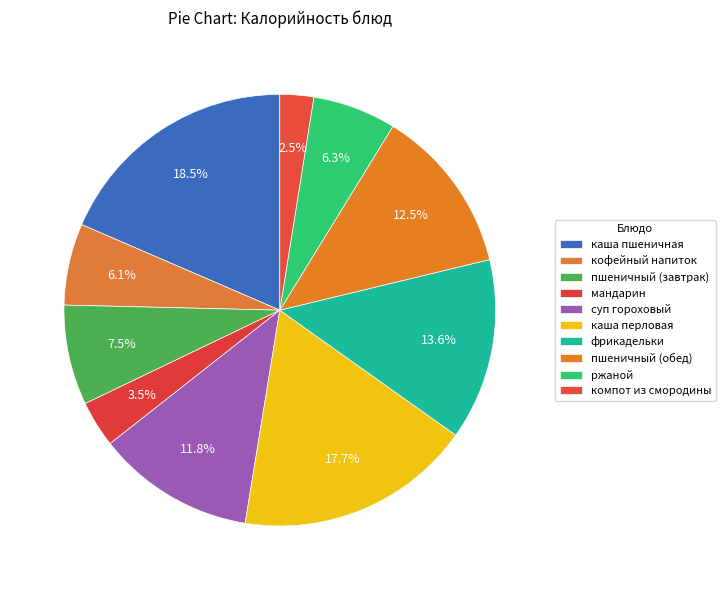

What is the change in value from фрикадельки to ржаной?

-103.3